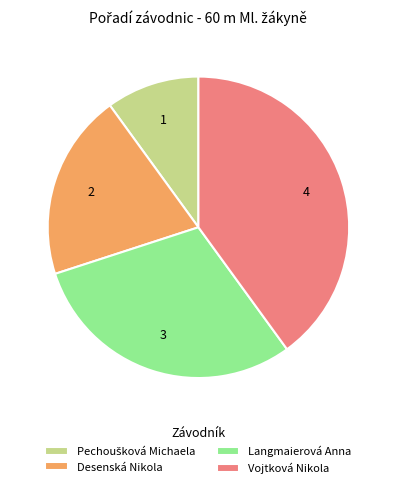

True or false: Vojtková Nikola accounts for 28% of the total.

False